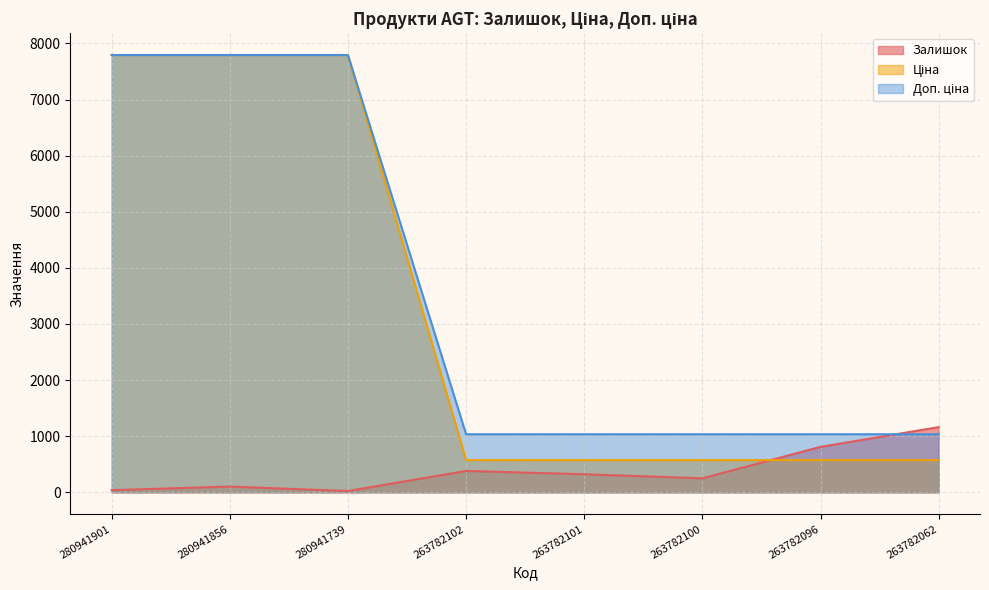

What is the difference between the highest and lowest values at 263782062?

588.5